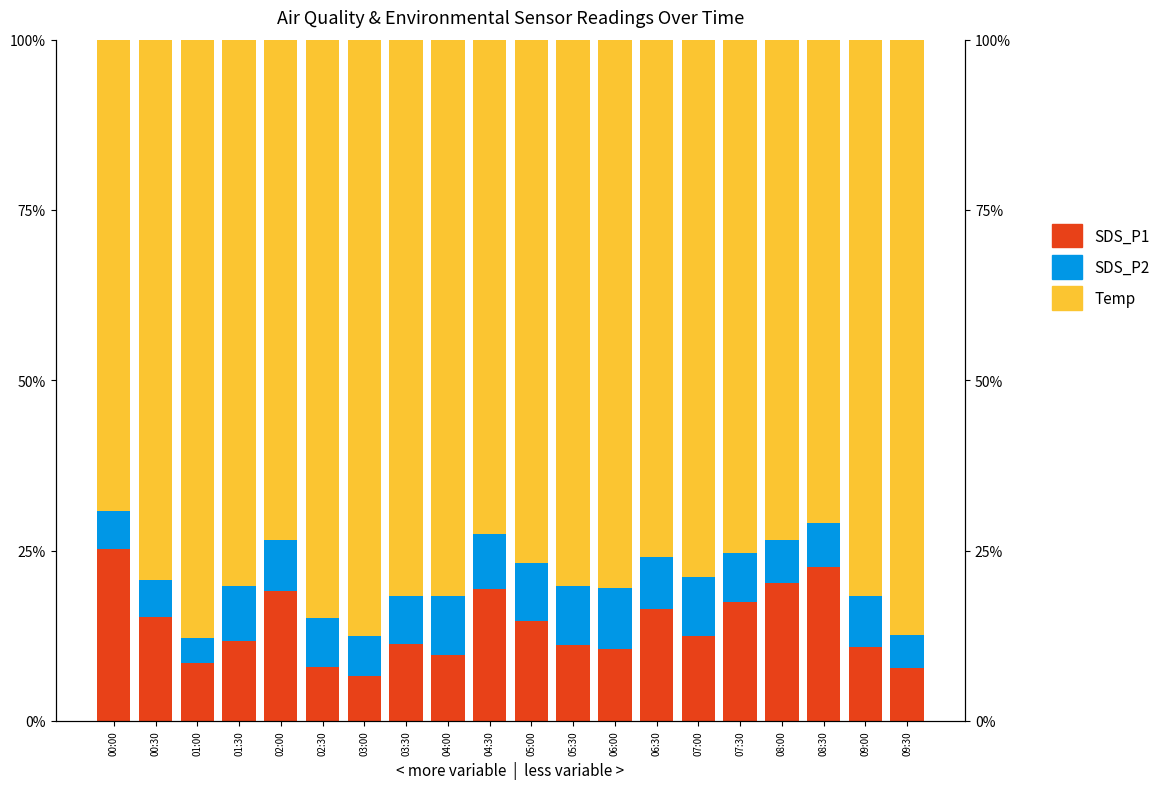

Which category has the lowest value in the Temp series?

00:00